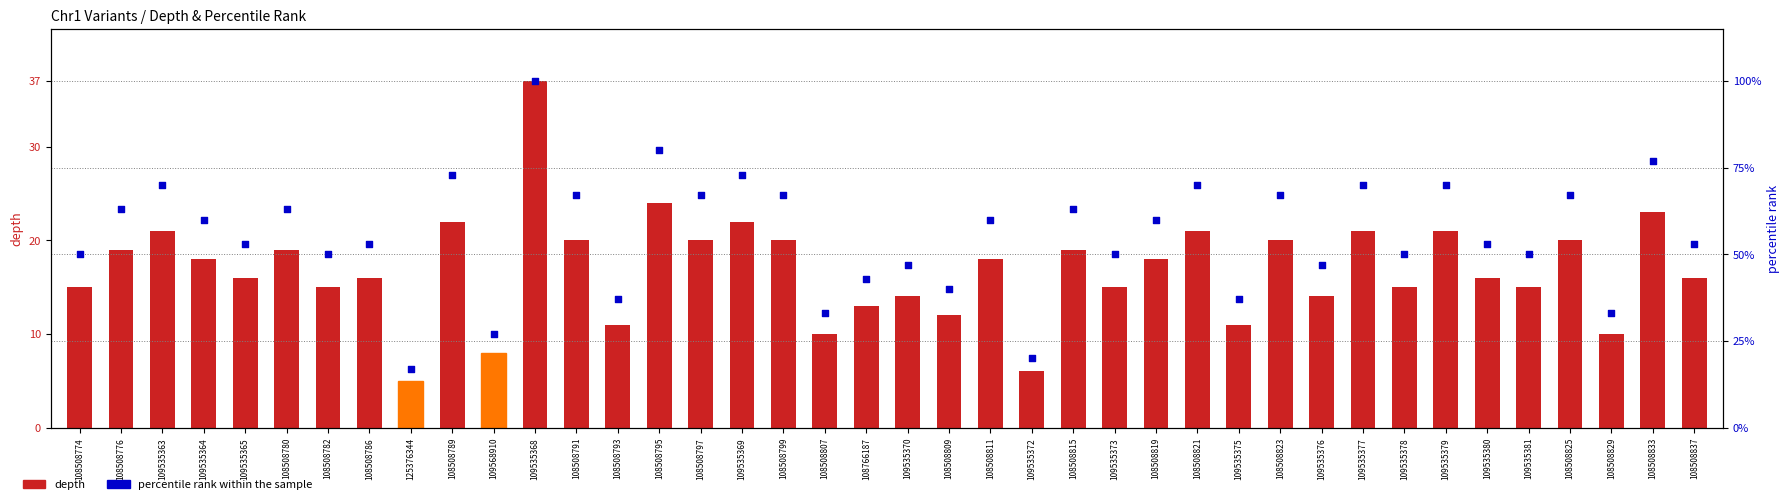

What are all the series names shown in the legend?

depth, percentile rank within the sample